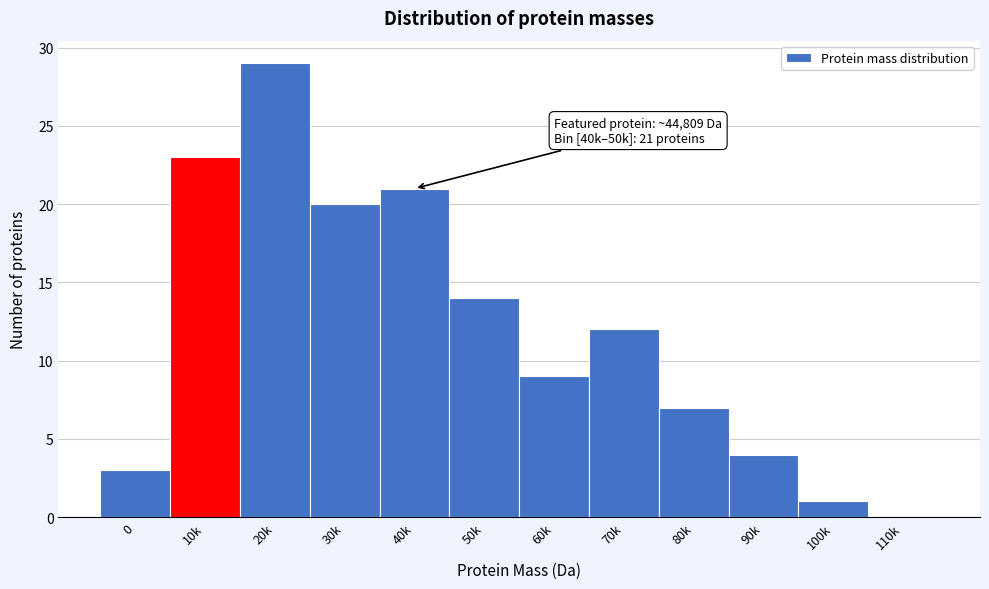

Reading left to right, list all the values displayed in this chart.

0=3	10k=23	20k=29	30k=20	40k=21	50k=14	60k=9	70k=12	80k=7	90k=4	100k=1	110k=0